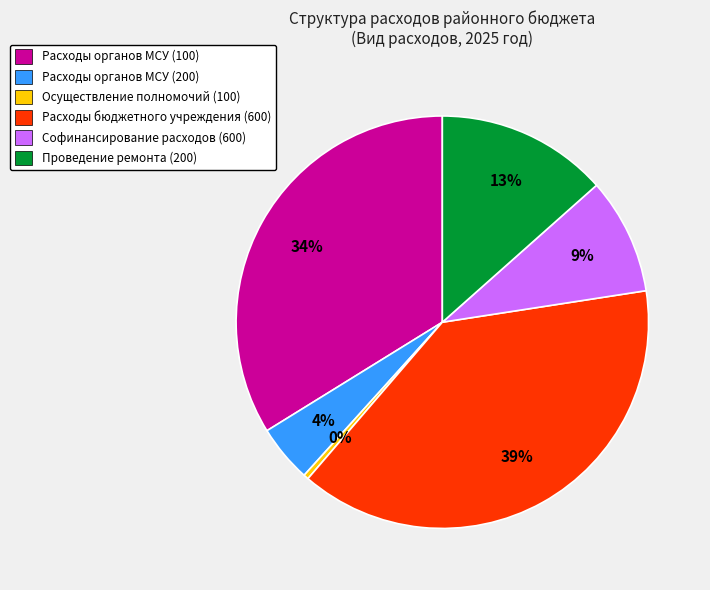

To the nearest percent, what is the average slice percentage?

17%